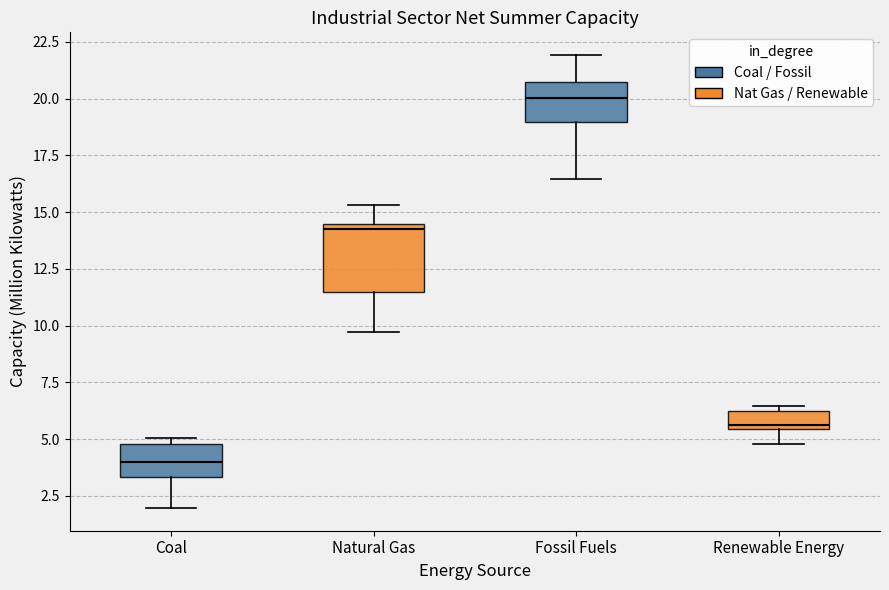

Which box's median line is the lowest?

Coal